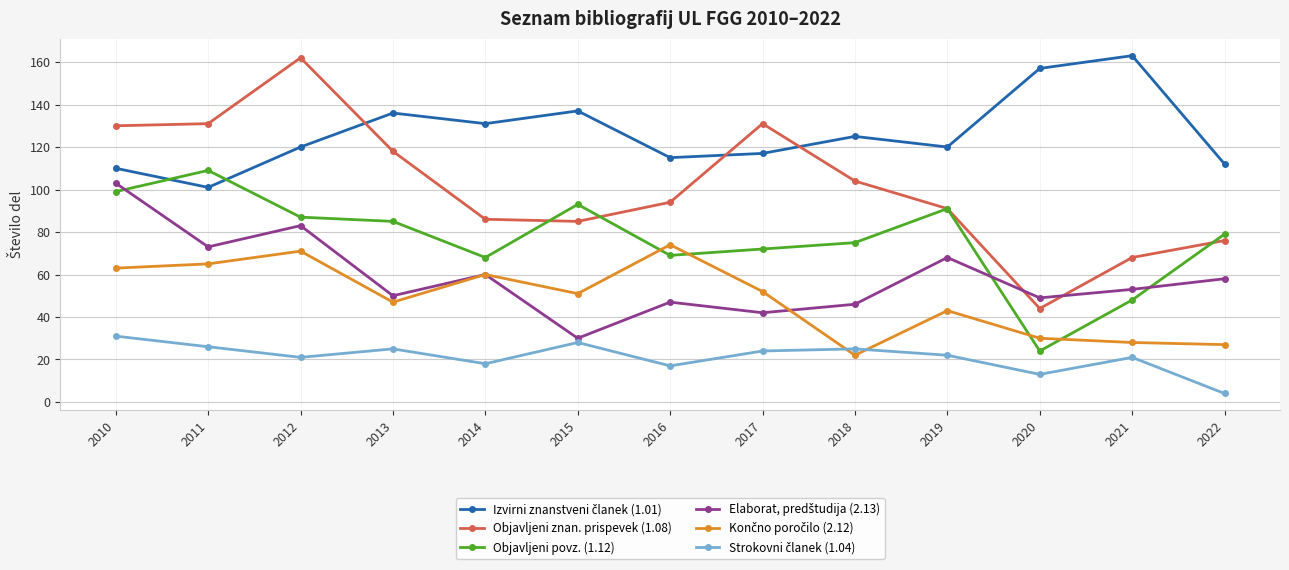

At how many categories does at least one series exceed 133?

5